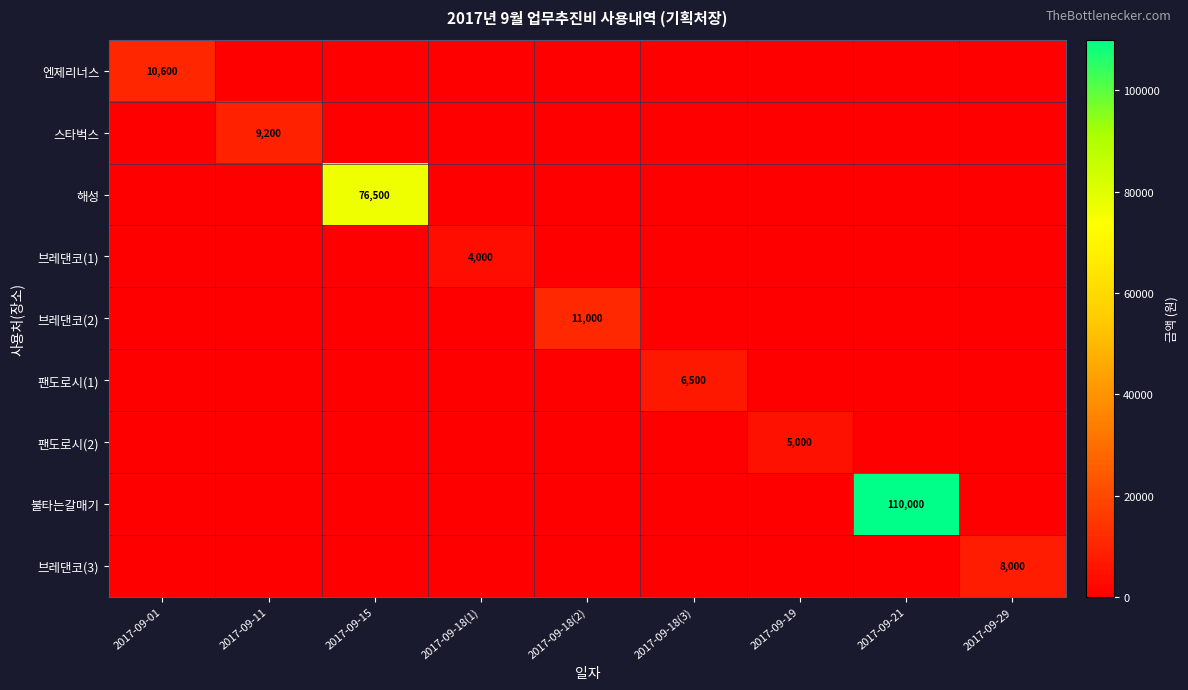

True or false: 팬도로시(2) has a value of -2274 at 2017-09-18(3).

False